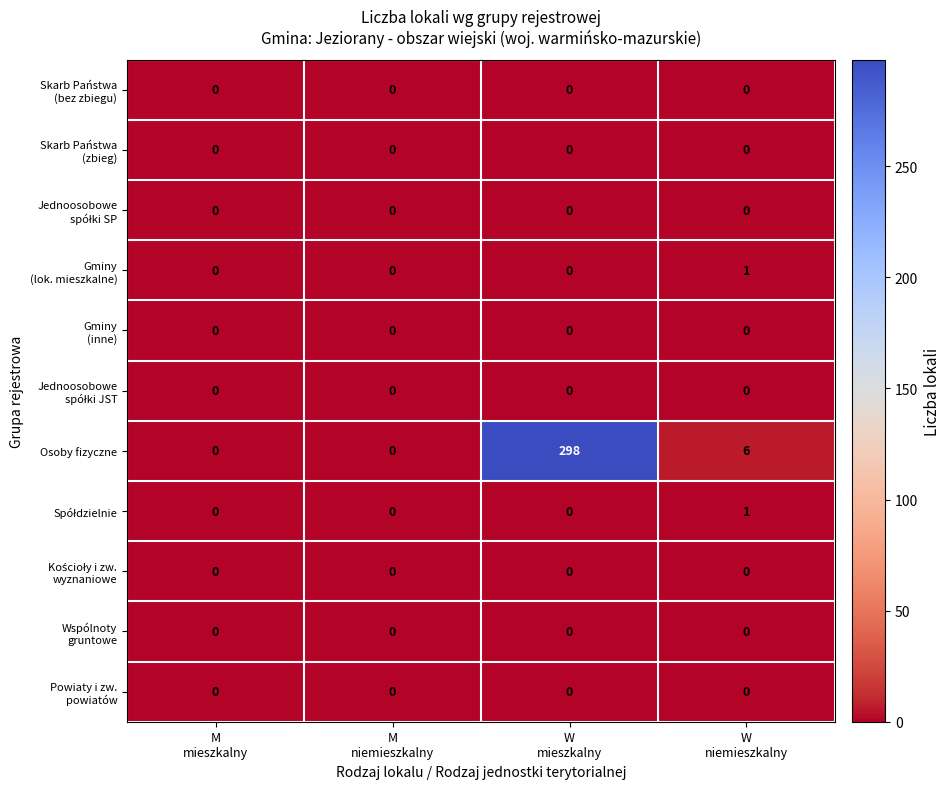

What is the greatest value displayed?

298